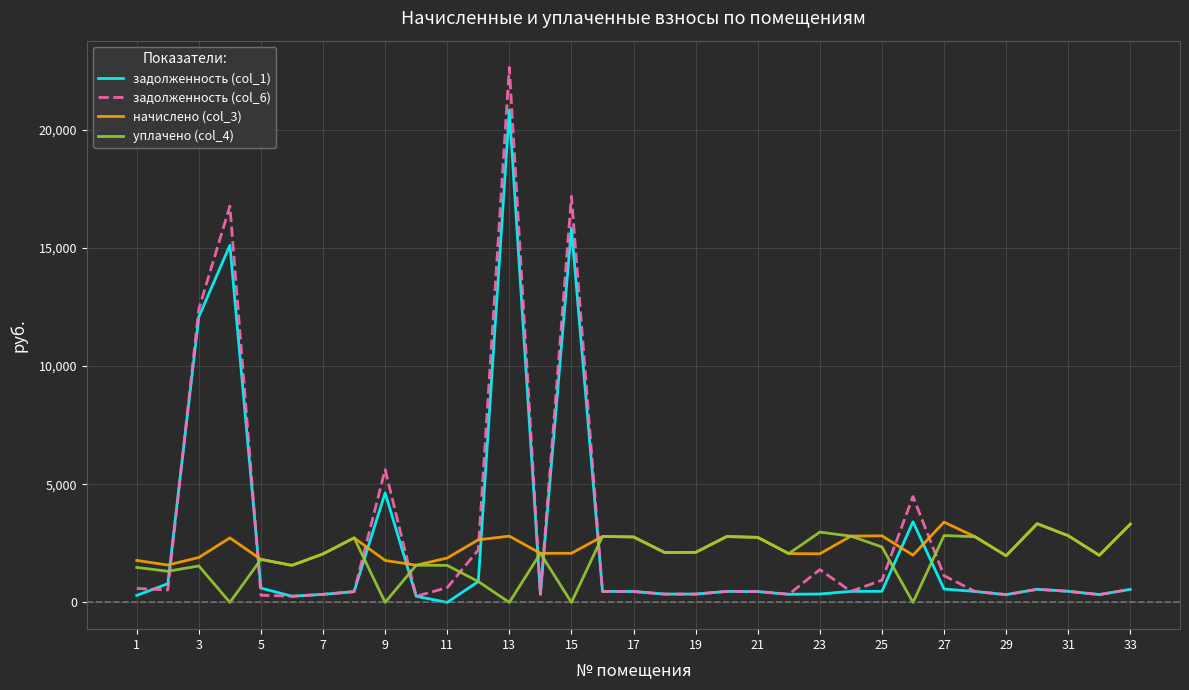

List the series in order of their overall mean, highest first.

задолженность (col_6), задолженность (col_1), начислено (col_3), уплачено (col_4)